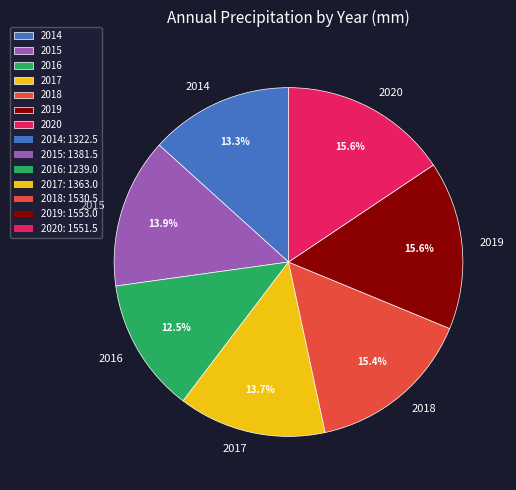

Which category has the smallest portion of the pie?

2016